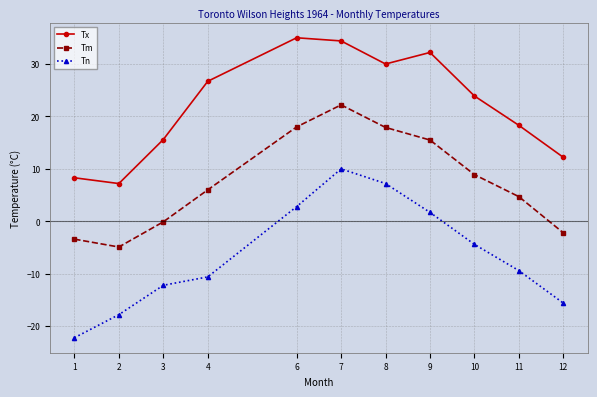

What is the difference between the maximum and minimum values in the Tn series?

32.2